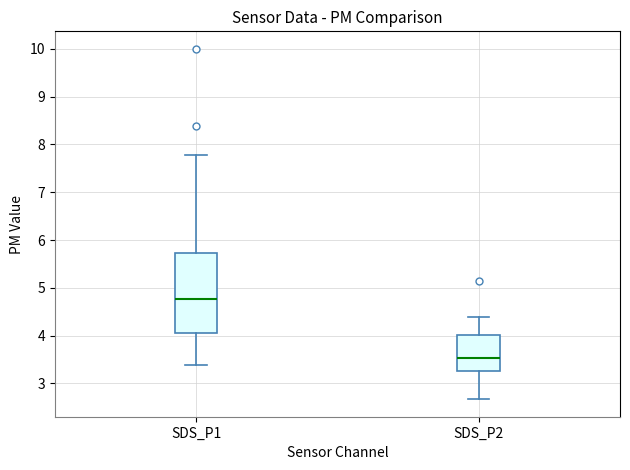

Reading left to right, read every box against the y-axis: the position of its median line, the range the box covers, and the ends of its whiskers. The values are not printed on the chart, so give them approximately, as read against the axis.

SDS_P1: median 4.8, box 4.0 to 5.7, whiskers 3.4 to 7.8
SDS_P2: median 3.5, box 3.3 to 4.0, whiskers 2.7 to 4.4